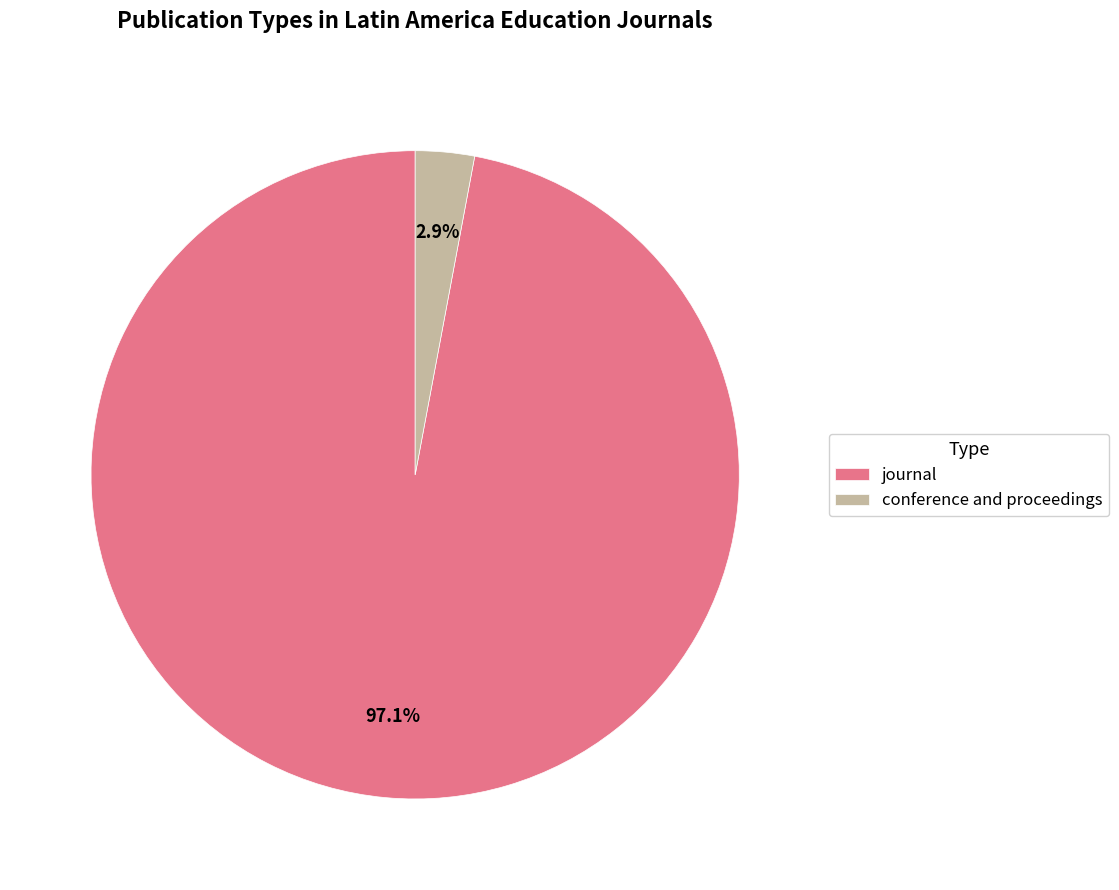

To the nearest percent, what is the combined percentage of journal and conference and proceedings?

100%